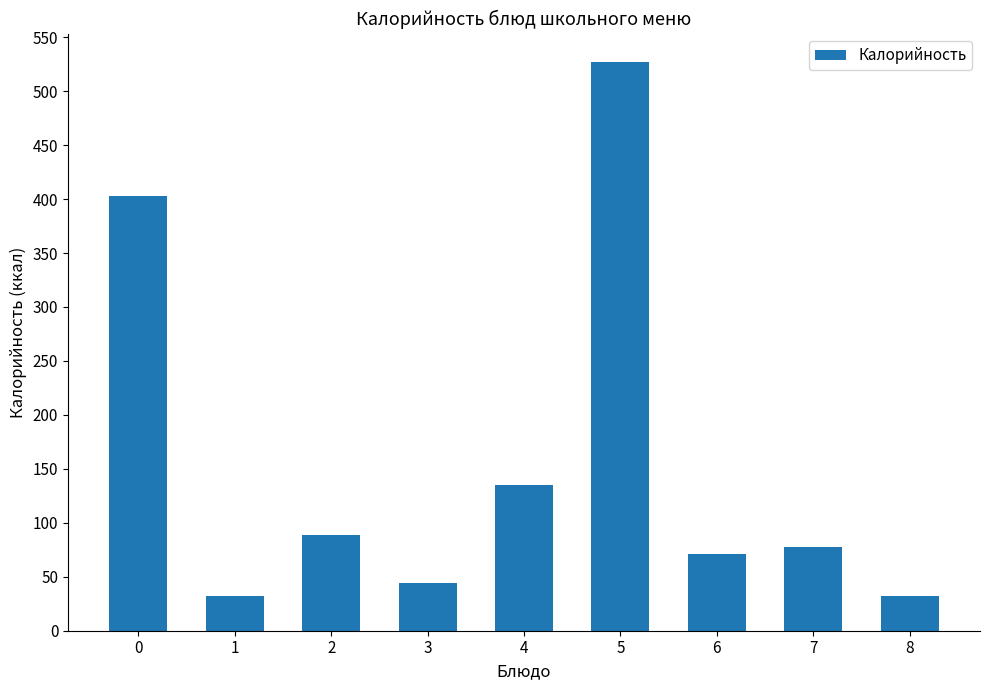

Reading left to right, extract all data points from this chart.

403	32	89	44	135	527	71	78	32